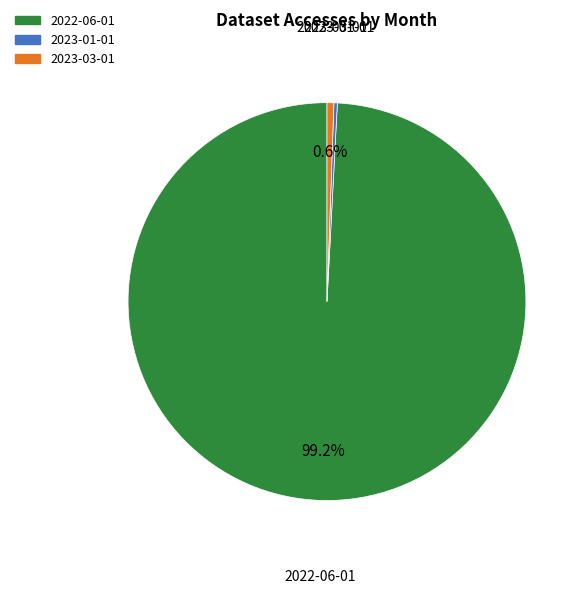

Is the sum of 2023-03-01 and 2022-06-01 greater than half?

Yes